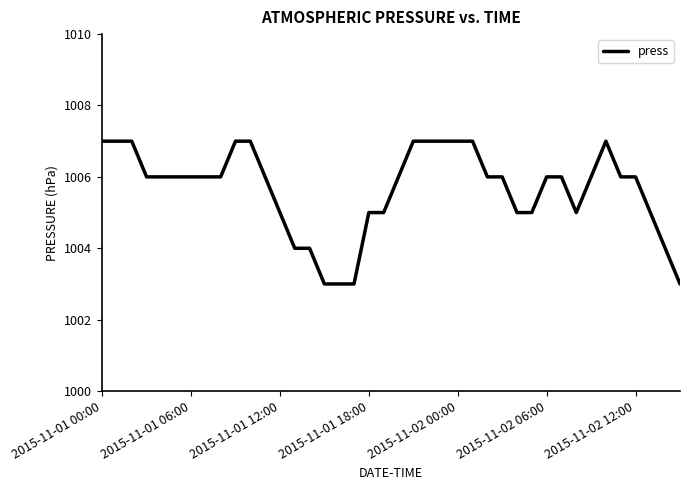

Is this an area chart (filled region under the line)?

No